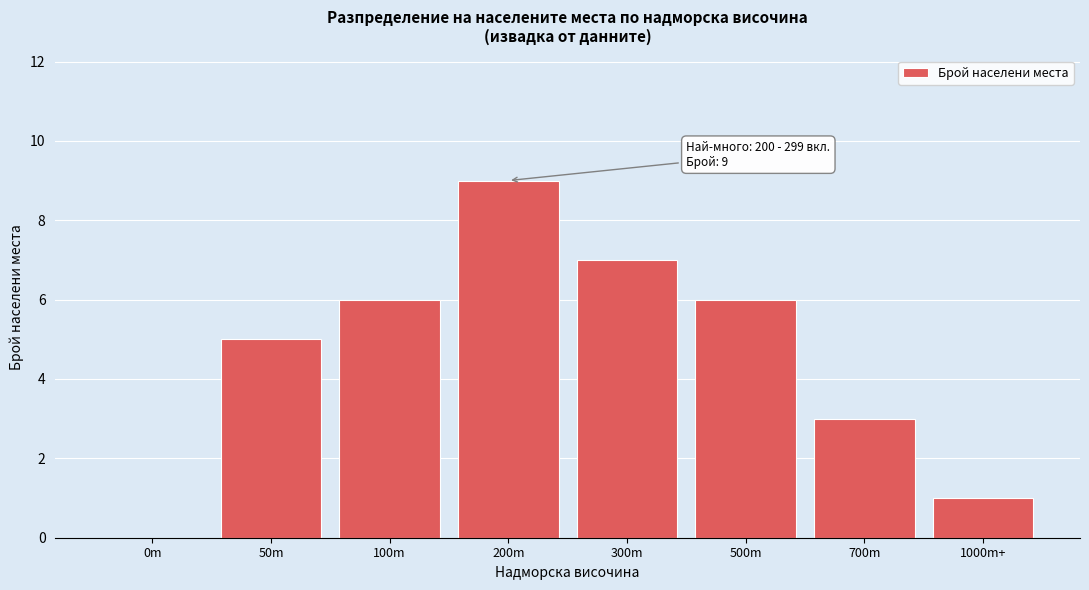

Reading left to right, transcribe all the data shown in this chart.

0m=0	50m=5	100m=6	200m=9	300m=7	500m=6	700m=3	1000m+=1